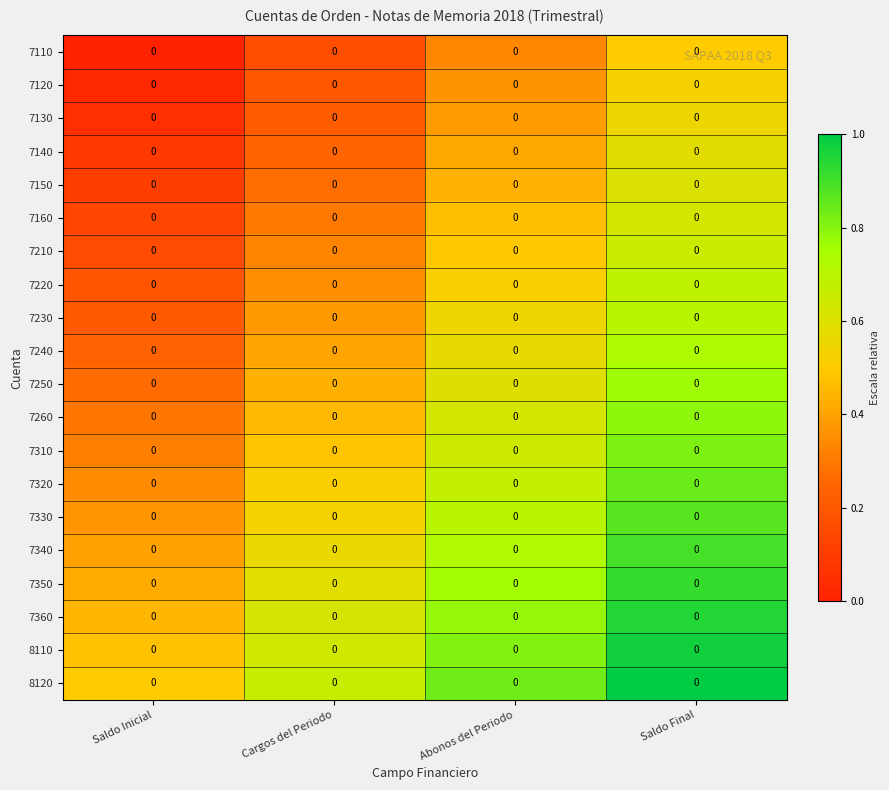

How many categories are shown in the chart?

4